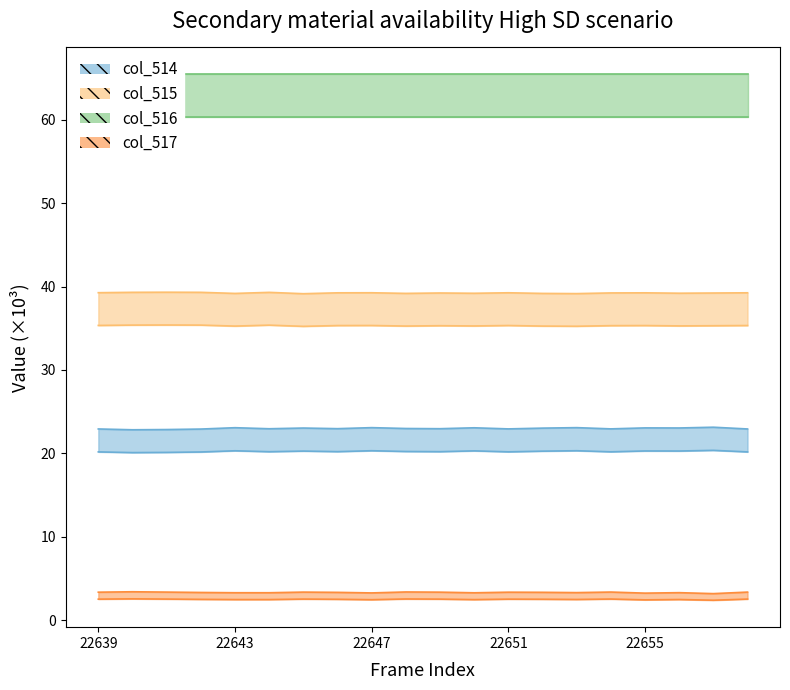

Which category has the lowest value in the col_517 series?

22657